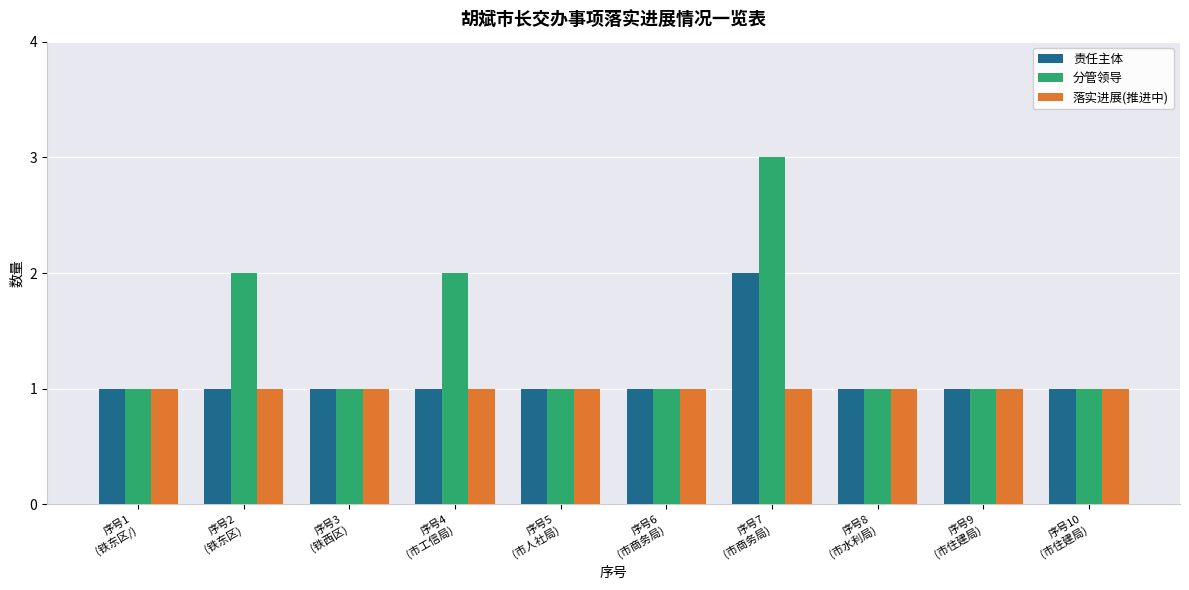

Rank the series by their maximum value, from lowest to highest.

落实进展(推进中), 责任主体, 分管领导